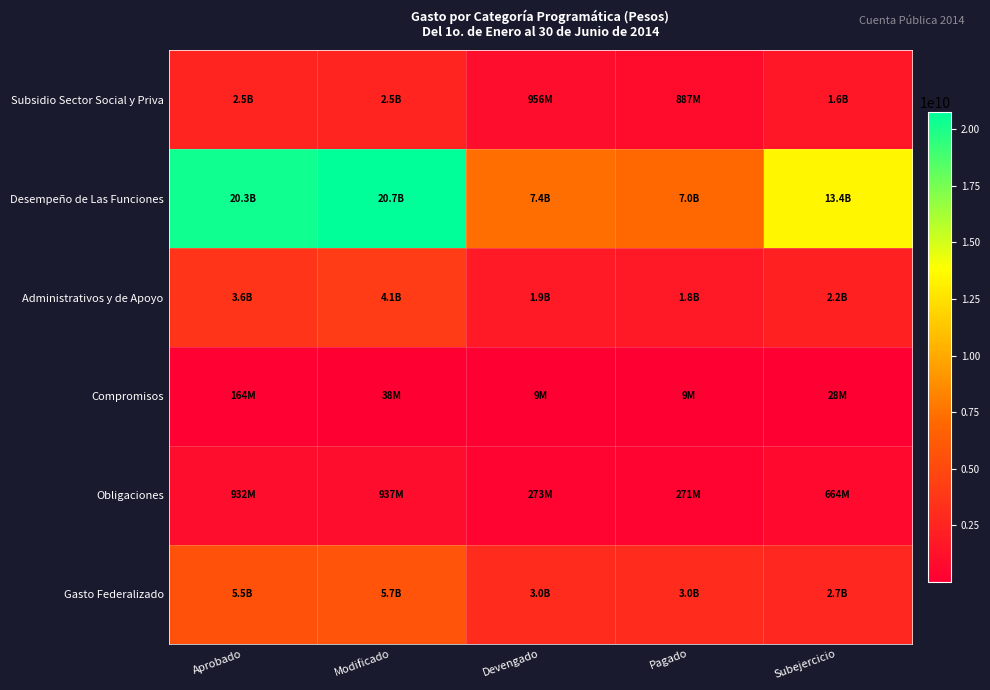

What is the difference between the highest and lowest values at Pagado?

7019324055.7